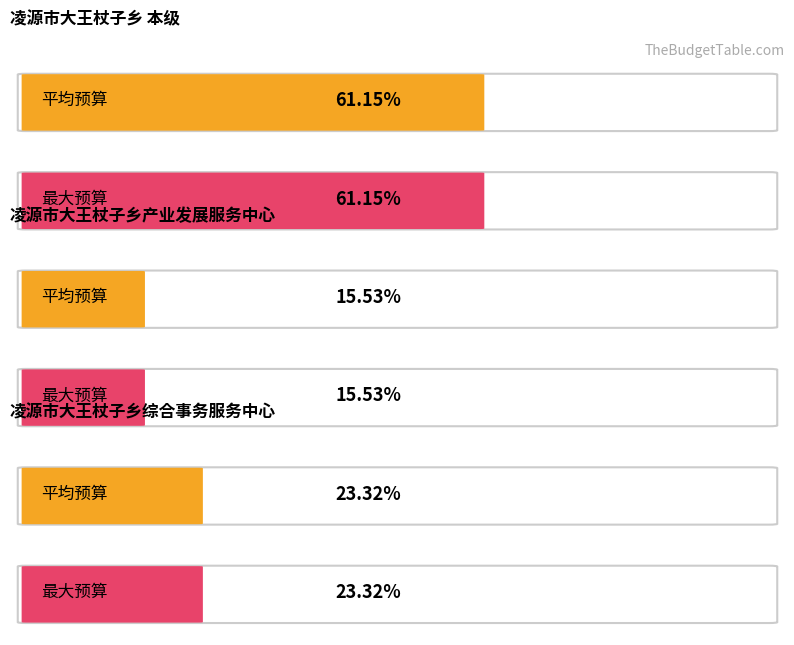

Count the number of categories in the chart.

3